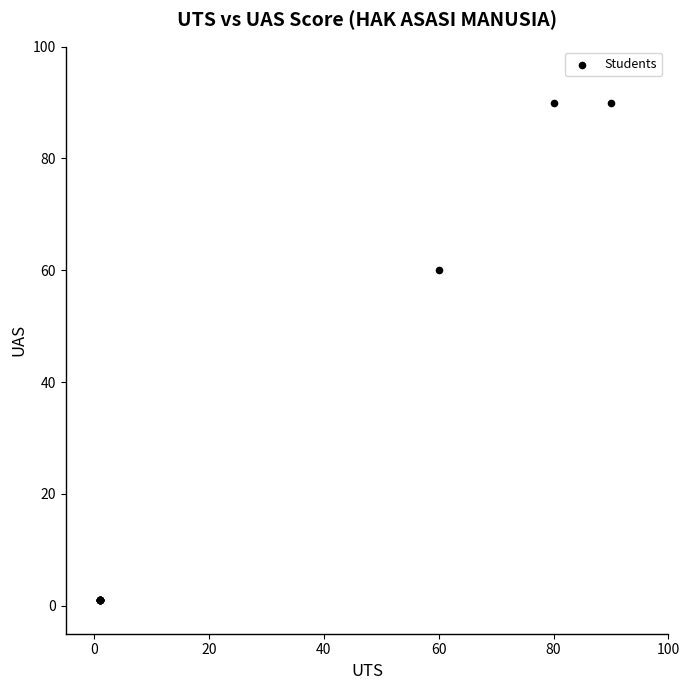

What Y value in the scatter plot is closest to 45?

60